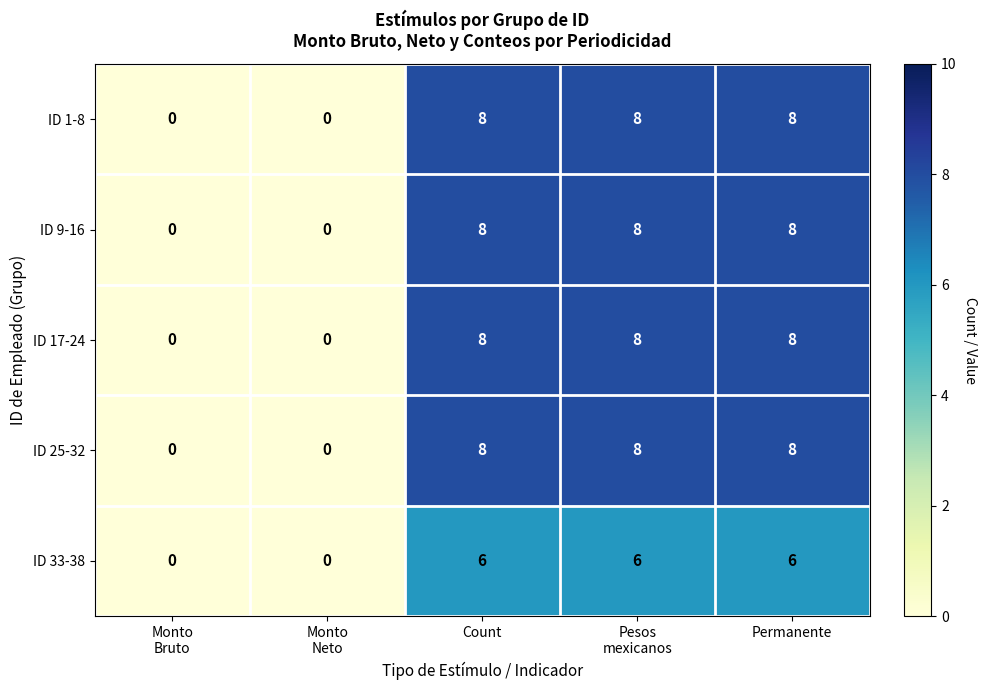

What is the total value across all series at Pesos
mexicanos?

38